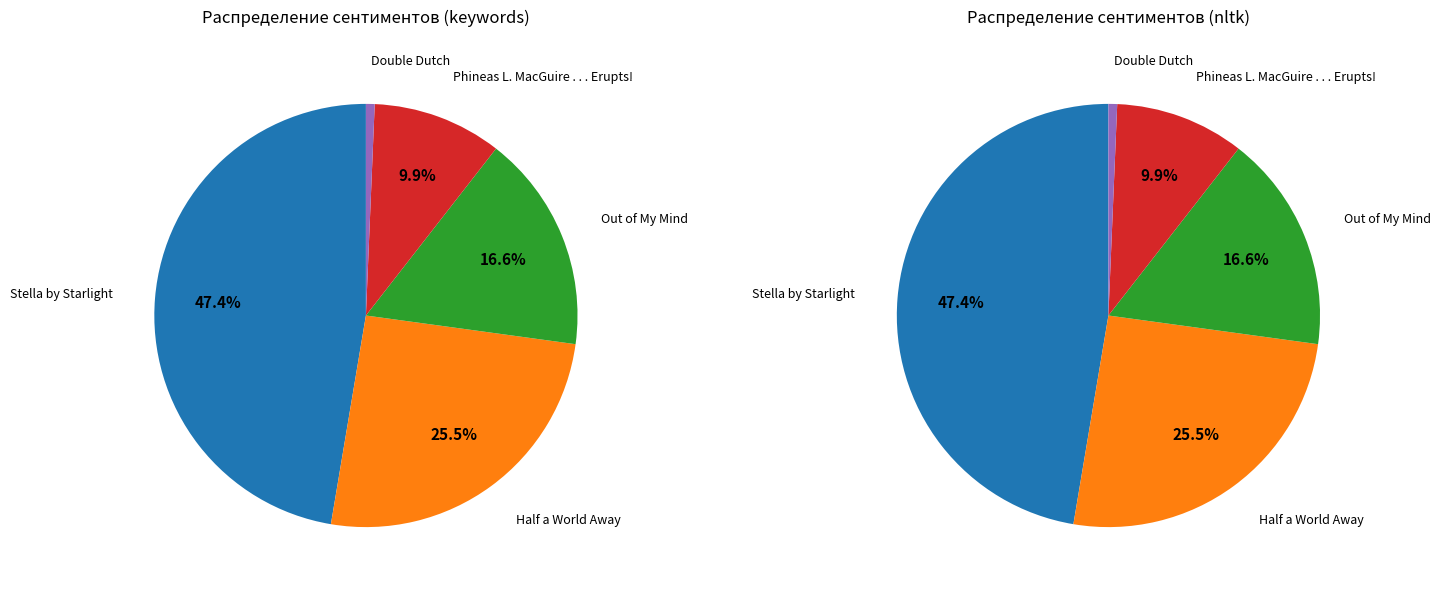

Which category has the biggest portion of the pie?

Stella by Starlight